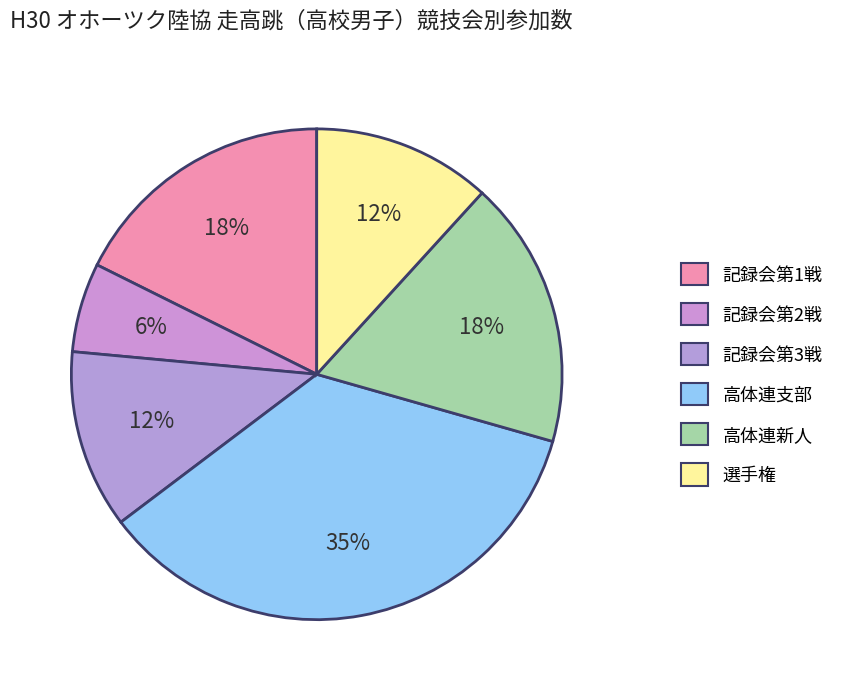

Is 記録会第3戦 the majority of the pie?

No